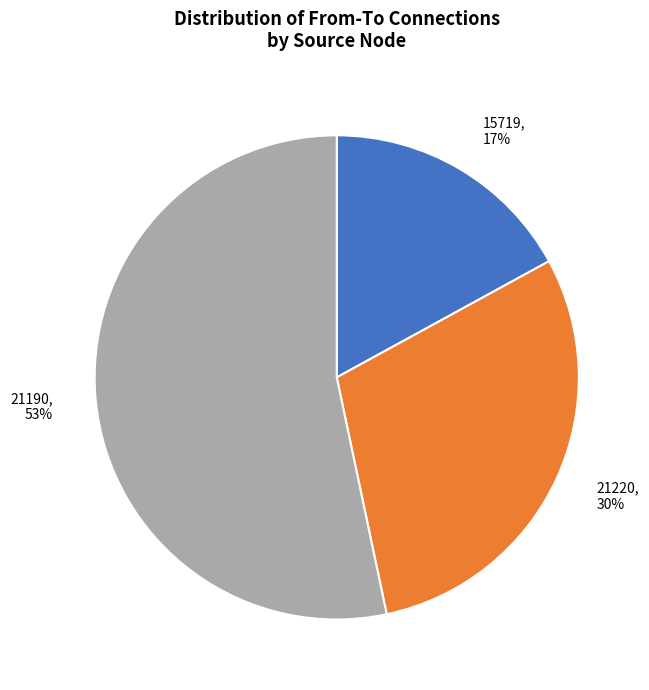

What percentage is the 21190 slice, to the nearest percent?

53%